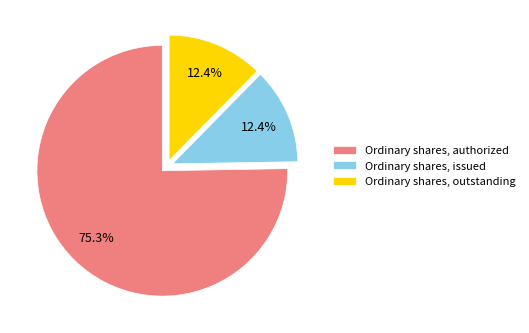

How many slices are in this pie chart?

3